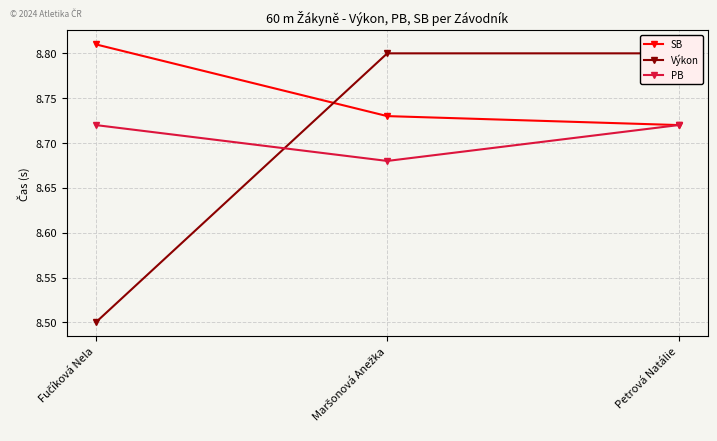

At Fučíková Nela, list the series in order from smallest to largest.

Výkon, PB, SB